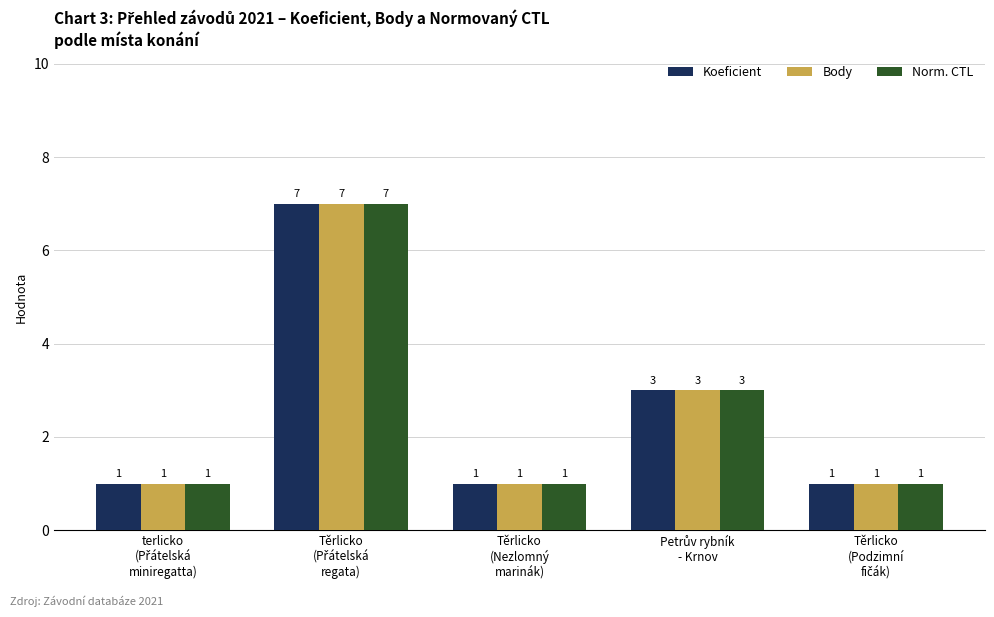

What is the maximum value for Norm. CTL?

7